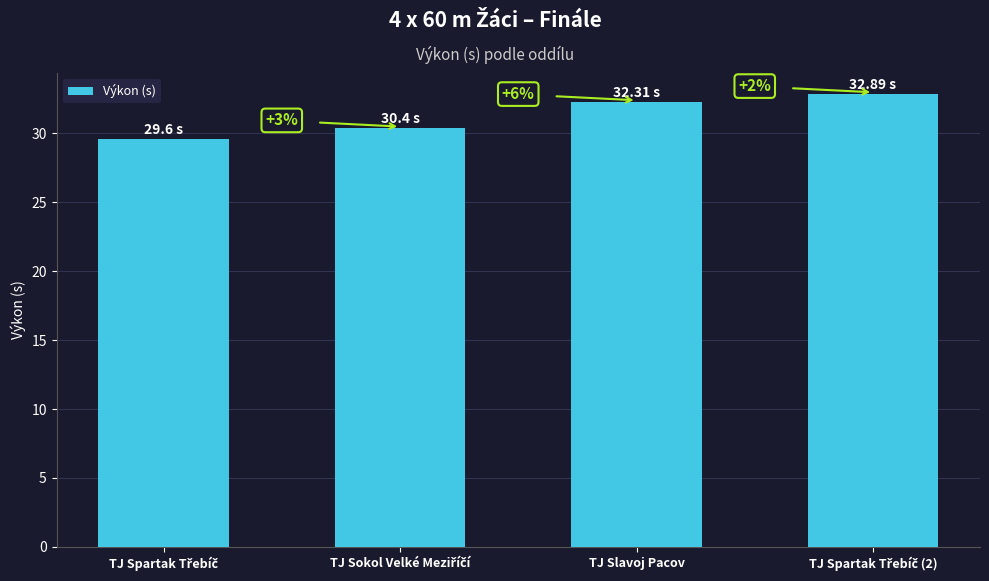

How many bars are there in total?

4